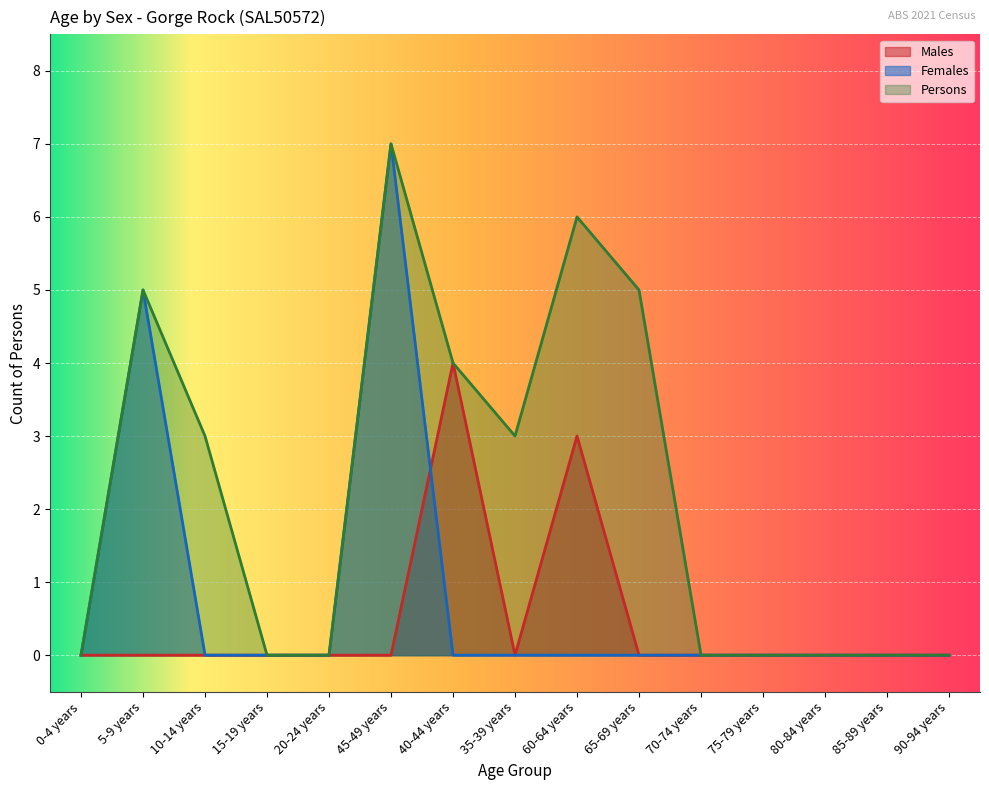

Is it true that Persons equals 12 at 45-49 years?

False